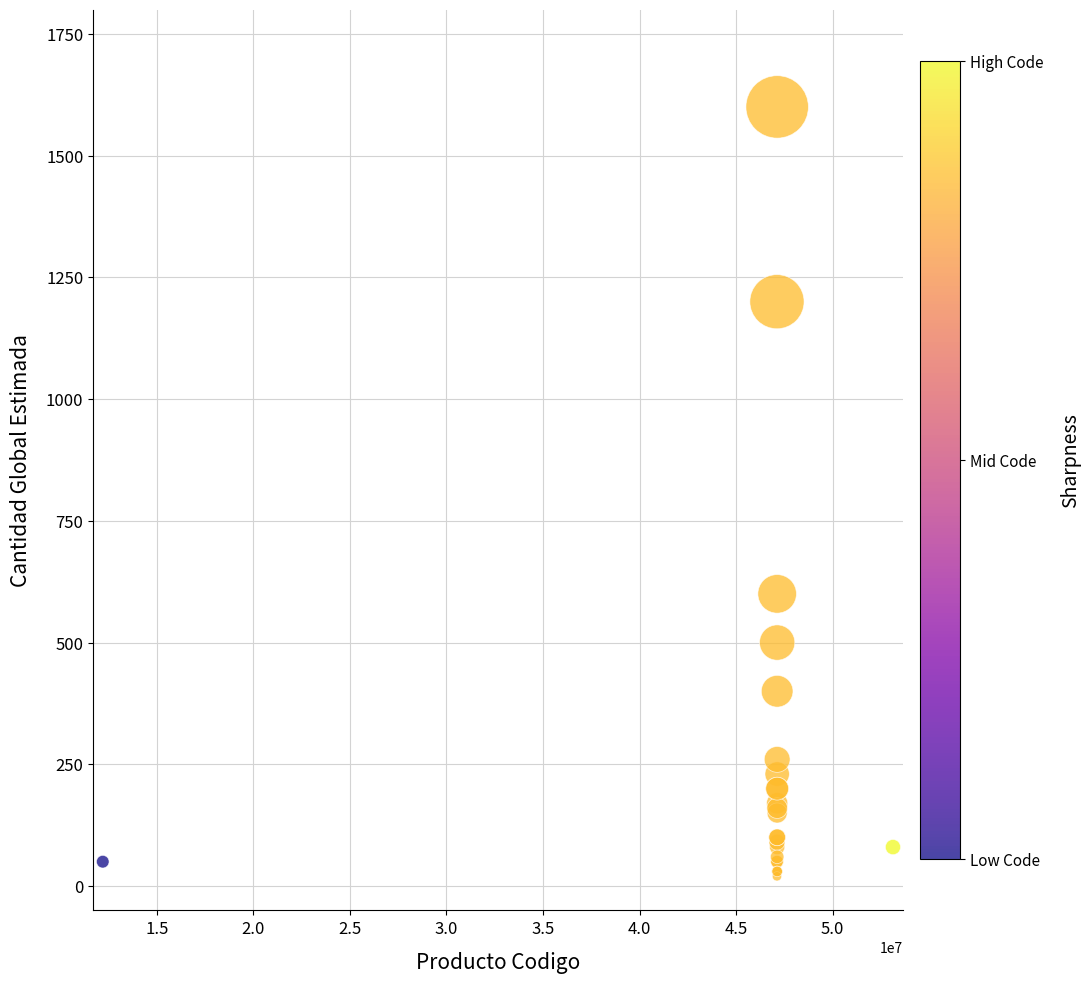

What Y value in the scatter plot is closest to 810?

600